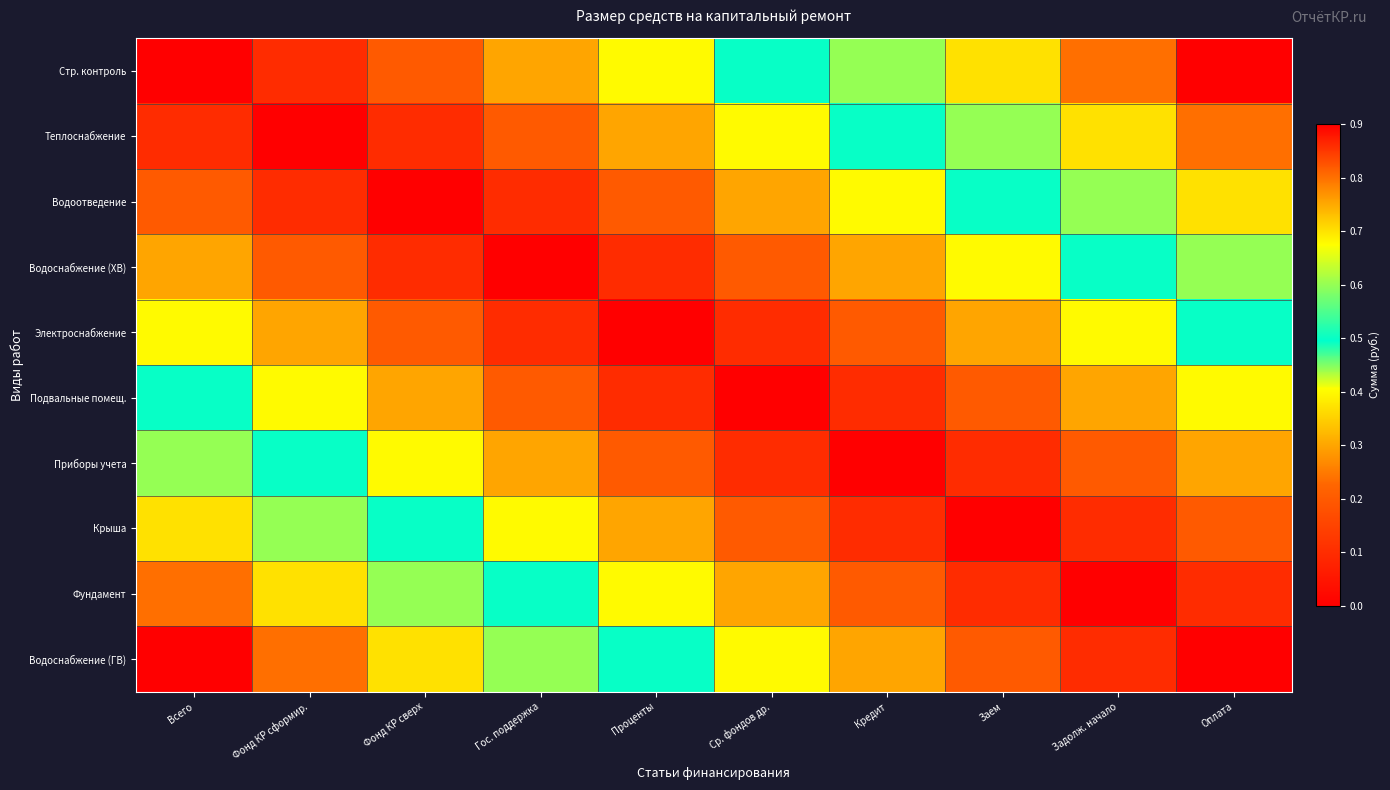

Reading left to right, transcribe all the data shown in this chart.

Стр. контроль: Всего=0.0	Фонд КР сформир.=0.1	Фонд КР сверх=0.2	Гос. поддержка=0.3	Проценты=0.4	Ср. фондов др.=0.5	Кредит=0.6	Заем=0.7	Задолж. начало=0.8	Оплата=0.9
Теплоснабжение: Всего=0.1	Фонд КР сформир.=0.0	Фонд КР сверх=0.1	Гос. поддержка=0.2	Проценты=0.3	Ср. фондов др.=0.4	Кредит=0.5	Заем=0.6	Задолж. начало=0.7	Оплата=0.8
Водоотведение: Всего=0.2	Фонд КР сформир.=0.1	Фонд КР сверх=0.0	Гос. поддержка=0.1	Проценты=0.2	Ср. фондов др.=0.3	Кредит=0.4	Заем=0.5	Задолж. начало=0.6	Оплата=0.7
Водоснабжение (ХВ): Всего=0.3	Фонд КР сформир.=0.2	Фонд КР сверх=0.1	Гос. поддержка=0.0	Проценты=0.1	Ср. фондов др.=0.2	Кредит=0.3	Заем=0.4	Задолж. начало=0.5	Оплата=0.6
Электроснабжение: Всего=0.4	Фонд КР сформир.=0.3	Фонд КР сверх=0.2	Гос. поддержка=0.1	Проценты=0.0	Ср. фондов др.=0.1	Кредит=0.2	Заем=0.3	Задолж. начало=0.4	Оплата=0.5
Подвальные помещ.: Всего=0.5	Фонд КР сформир.=0.4	Фонд КР сверх=0.3	Гос. поддержка=0.2	Проценты=0.1	Ср. фондов др.=0.0	Кредит=0.1	Заем=0.2	Задолж. начало=0.3	Оплата=0.4
Приборы учета: Всего=0.6	Фонд КР сформир.=0.5	Фонд КР сверх=0.4	Гос. поддержка=0.3	Проценты=0.2	Ср. фондов др.=0.1	Кредит=0.0	Заем=0.1	Задолж. начало=0.2	Оплата=0.3
Крыша: Всего=0.7	Фонд КР сформир.=0.6	Фонд КР сверх=0.5	Гос. поддержка=0.4	Проценты=0.3	Ср. фондов др.=0.2	Кредит=0.1	Заем=0.0	Задолж. начало=0.1	Оплата=0.2
Фундамент: Всего=0.8	Фонд КР сформир.=0.7	Фонд КР сверх=0.6	Гос. поддержка=0.5	Проценты=0.4	Ср. фондов др.=0.3	Кредит=0.2	Заем=0.1	Задолж. начало=0.0	Оплата=0.1
Водоснабжение (ГВ): Всего=0.9	Фонд КР сформир.=0.8	Фонд КР сверх=0.7	Гос. поддержка=0.6	Проценты=0.5	Ср. фондов др.=0.4	Кредит=0.3	Заем=0.2	Задолж. начало=0.1	Оплата=0.0